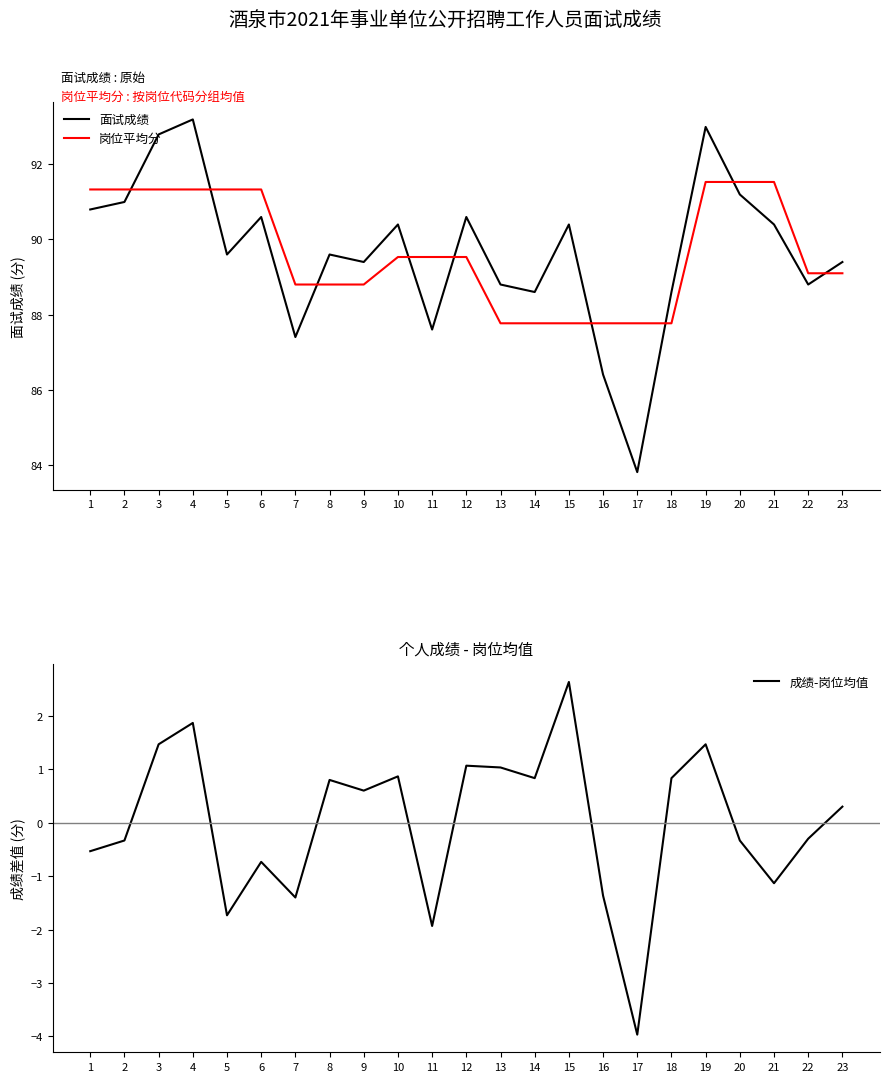

What is the value of the 成绩-岗位均值 point at the 2nd from the left?

-0.3